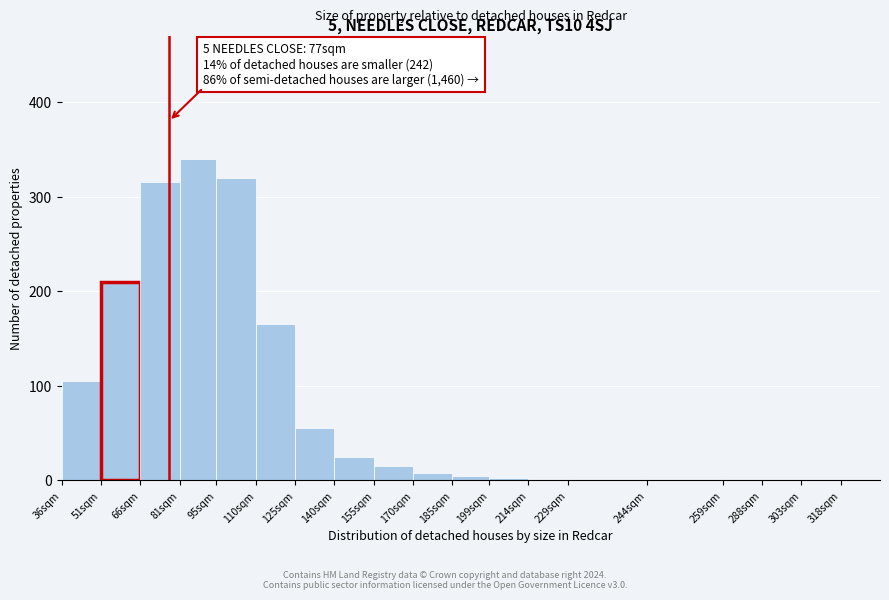

Which label corresponds to the largest value in the chart?

81sqm